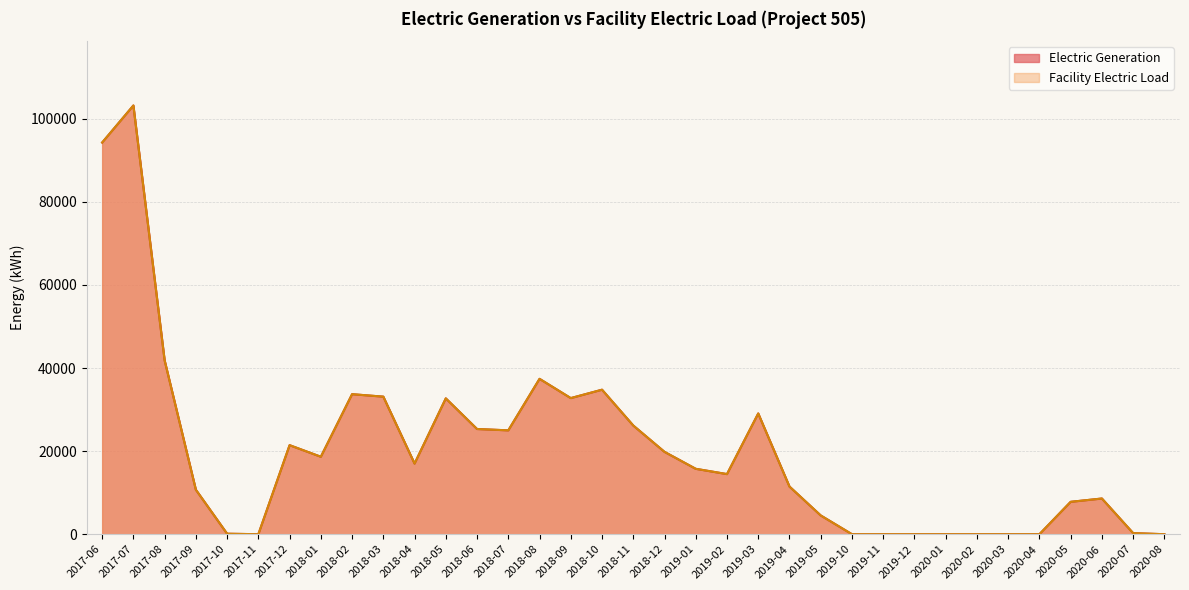

Which category has the highest value in the Electric Generation series?

2017-07